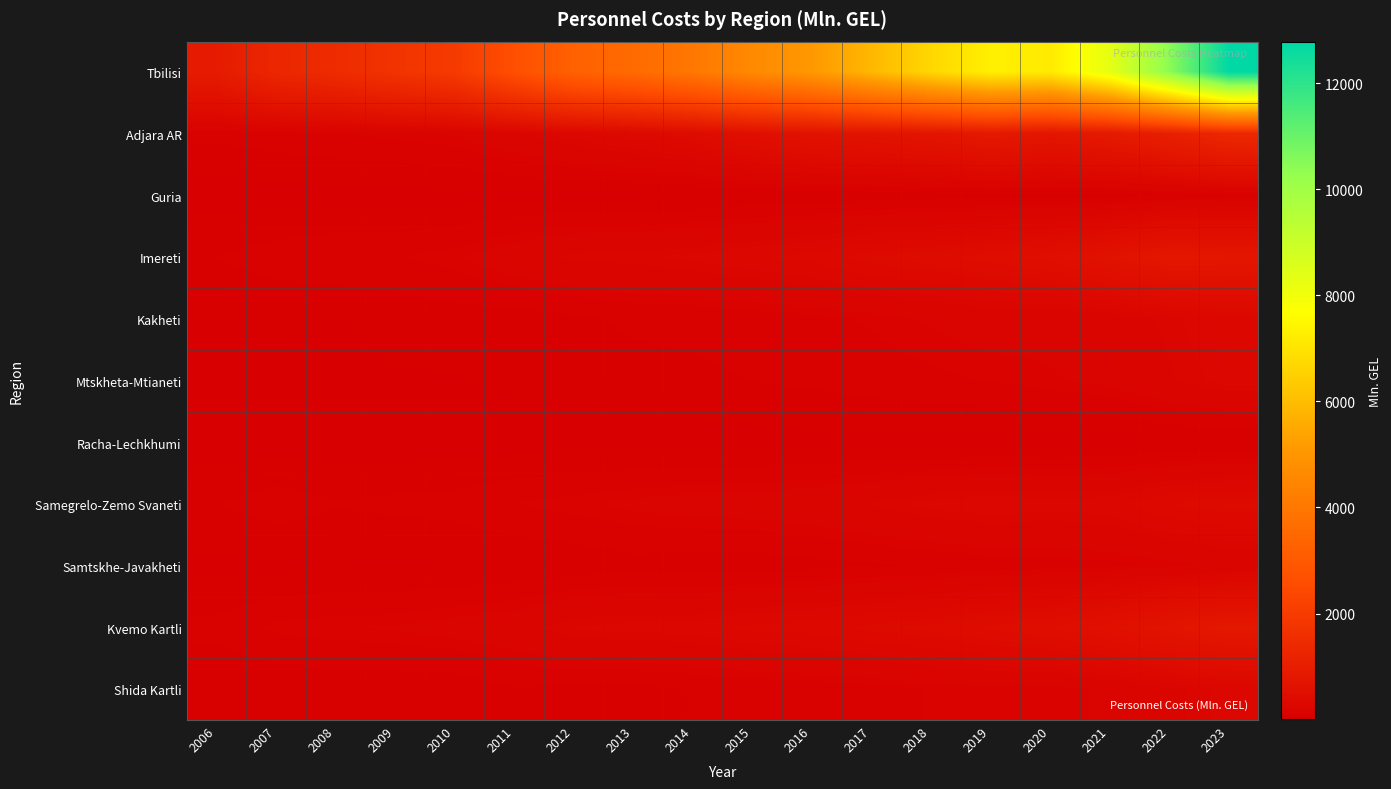

Which series has the largest total across all categories?

Tbilisi